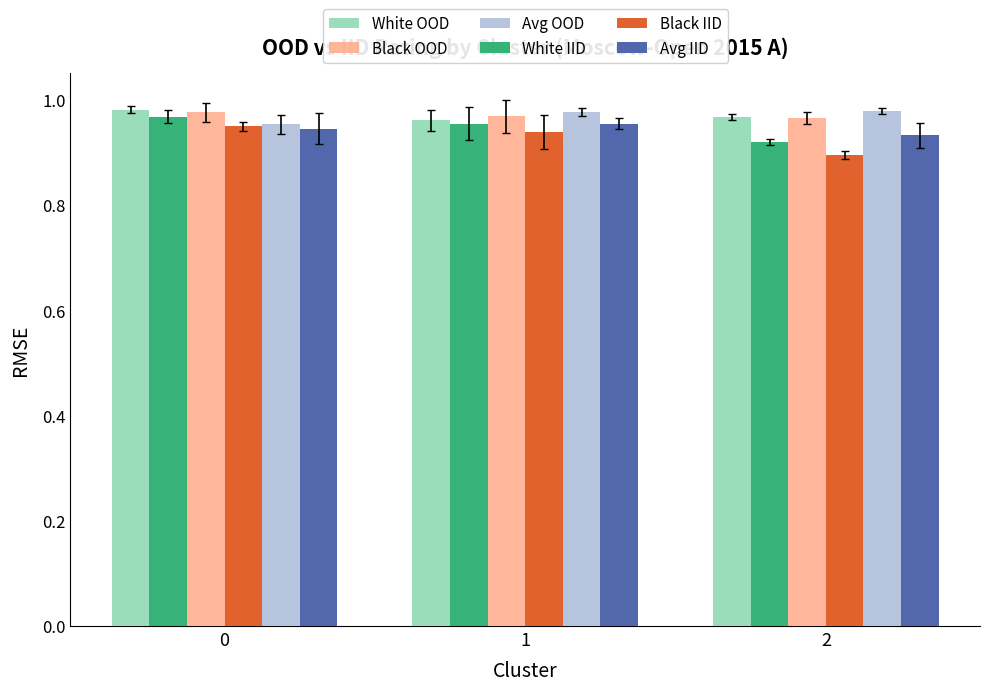

Is the value of Avg OOD at 2 greater than the value of White IID at 1?

Yes